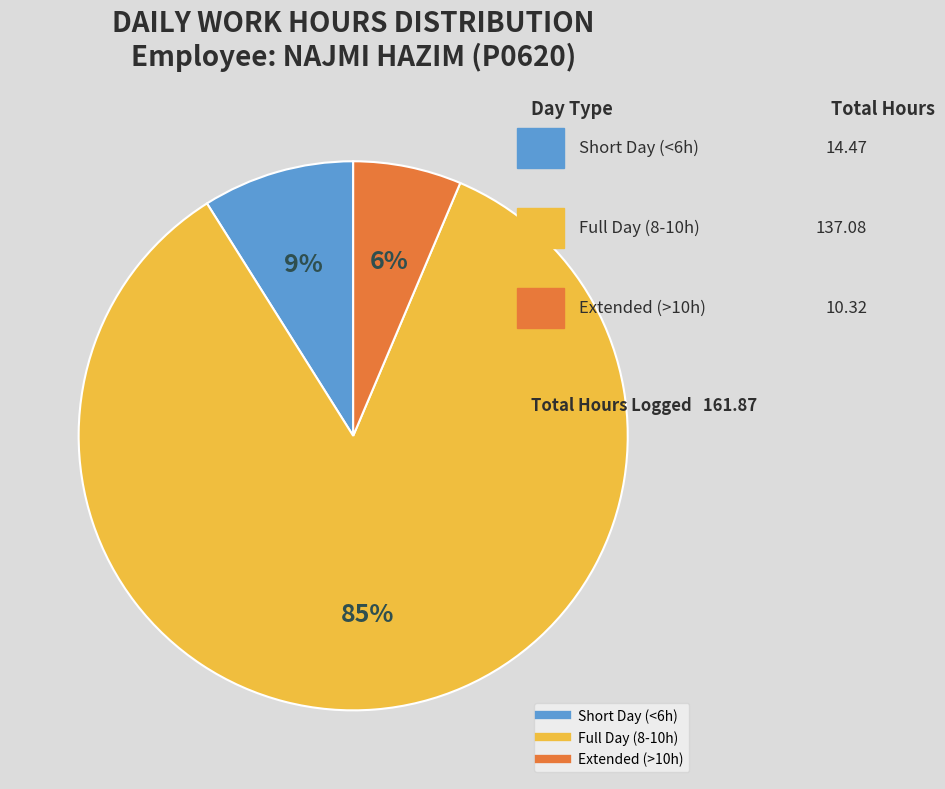

To the nearest percent, what is the average slice percentage?

33%